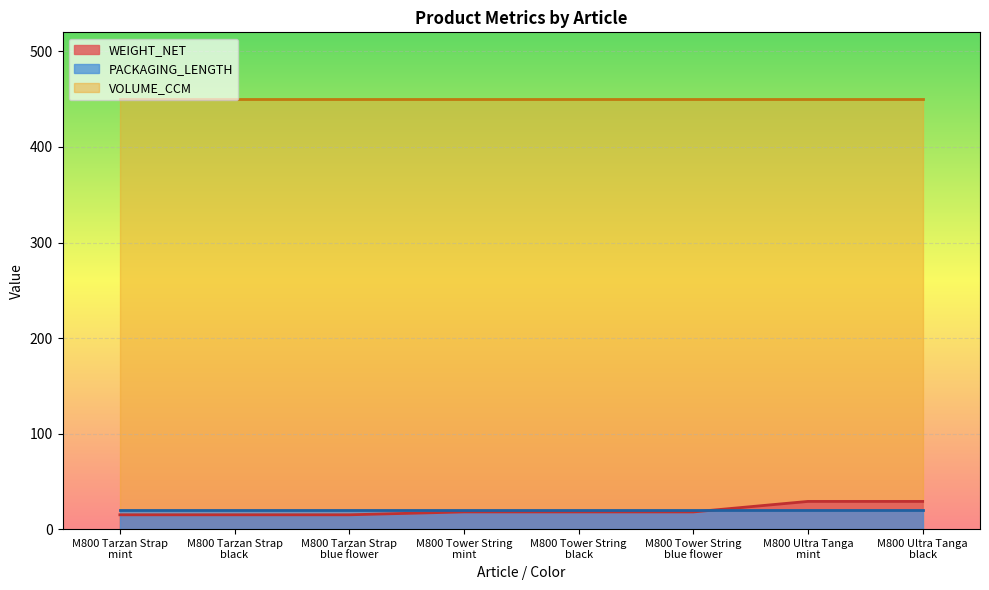

Is it true that PACKAGING_LENGTH equals 20 at L?

True